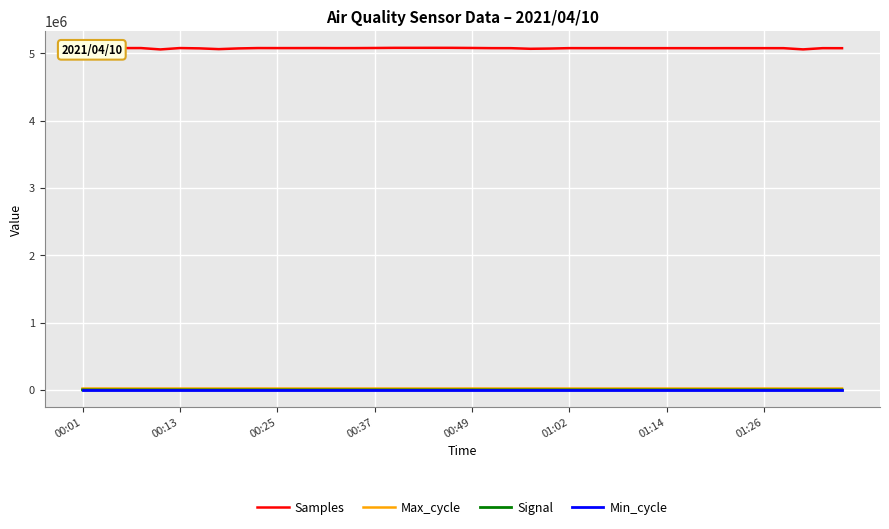

Which series has the widest spread of values?

Samples